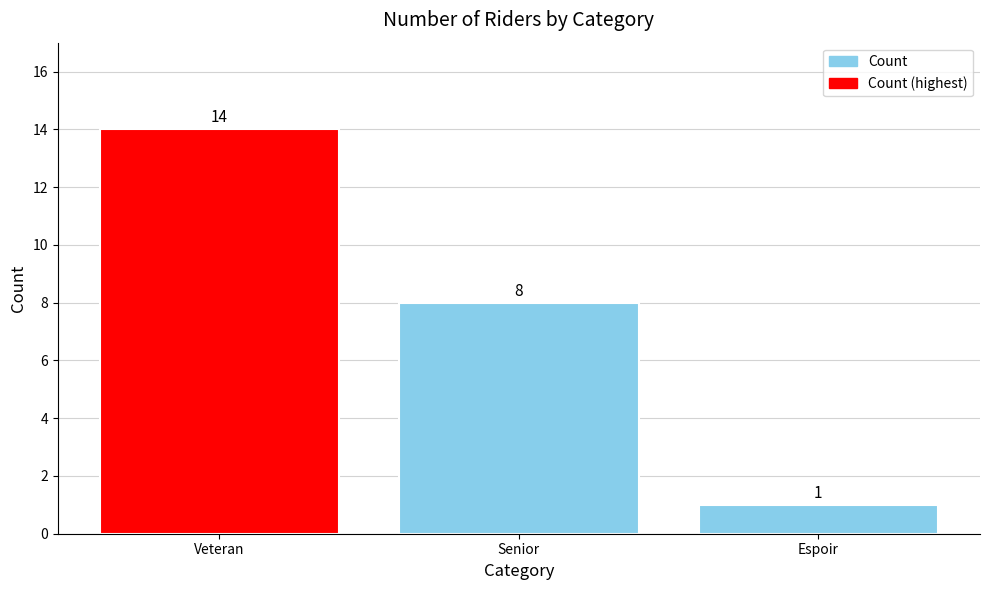

What is the average value?

8